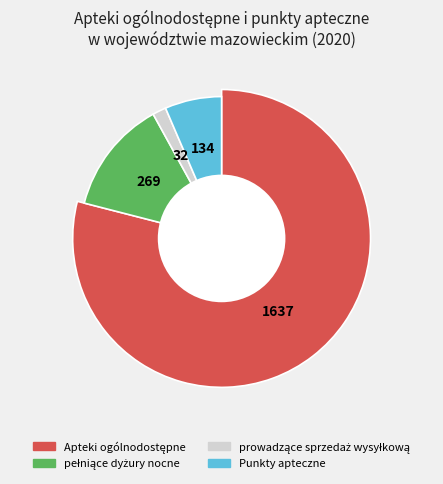

True or false: Punkty apteczne accounts for 1% of the total.

False